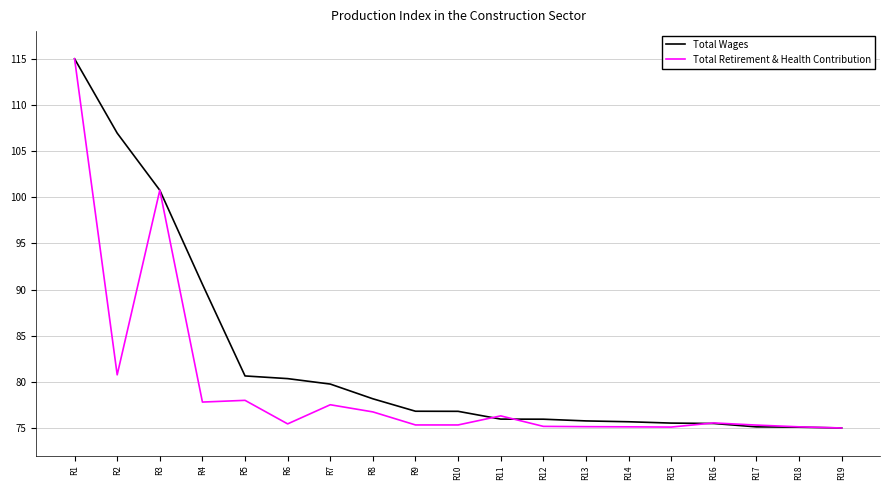

Where is Total Retirement & Health Contribution nearest to the value 95?

R3